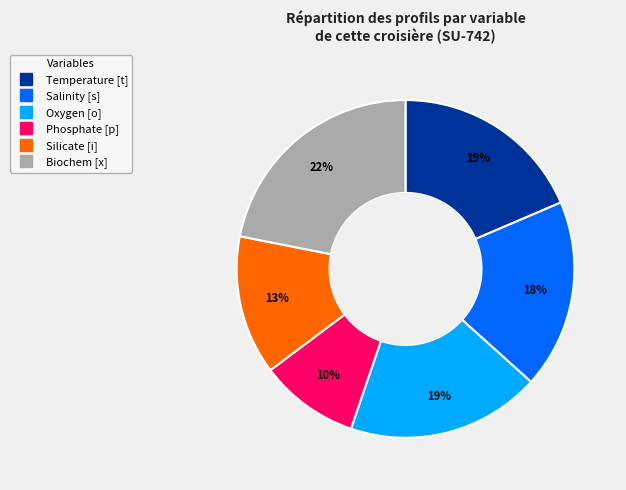

Does any single category account for the majority?

No